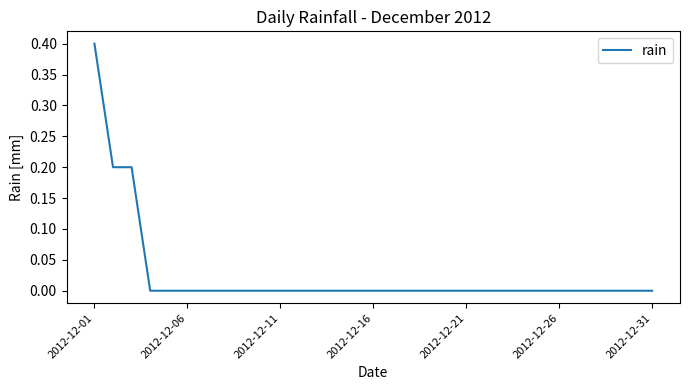

What is the greatest value displayed?

0.4